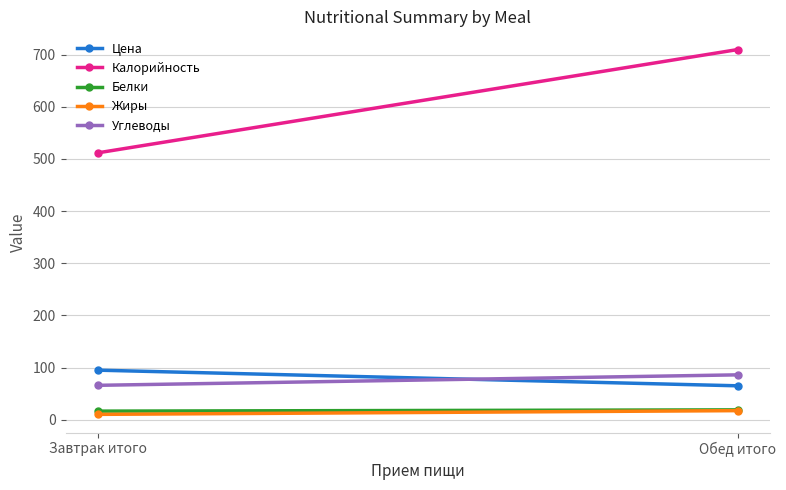

Reading right to left, list all the values displayed in this chart.

Цена: Обед итого=65.0	Завтрак итого=95.0
Калорийность: Обед итого=709.6	Завтрак итого=511.5
Белки: Обед итого=18.9	Завтрак итого=16.4
Жиры: Обед итого=17.4	Завтрак итого=10.2
Углеводы: Обед итого=86.0	Завтрак итого=65.9